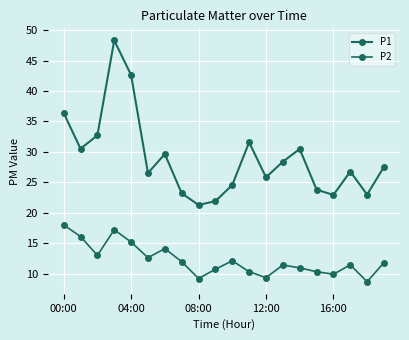

At which label does P2 reach its peak?

00:00